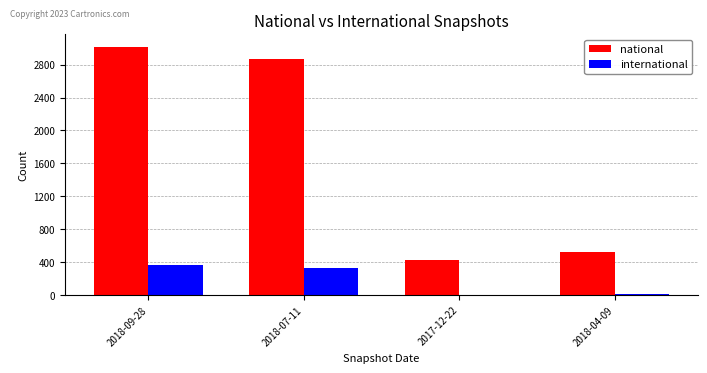

Which series changed the most between 2018-07-11 and 2017-12-22?

national